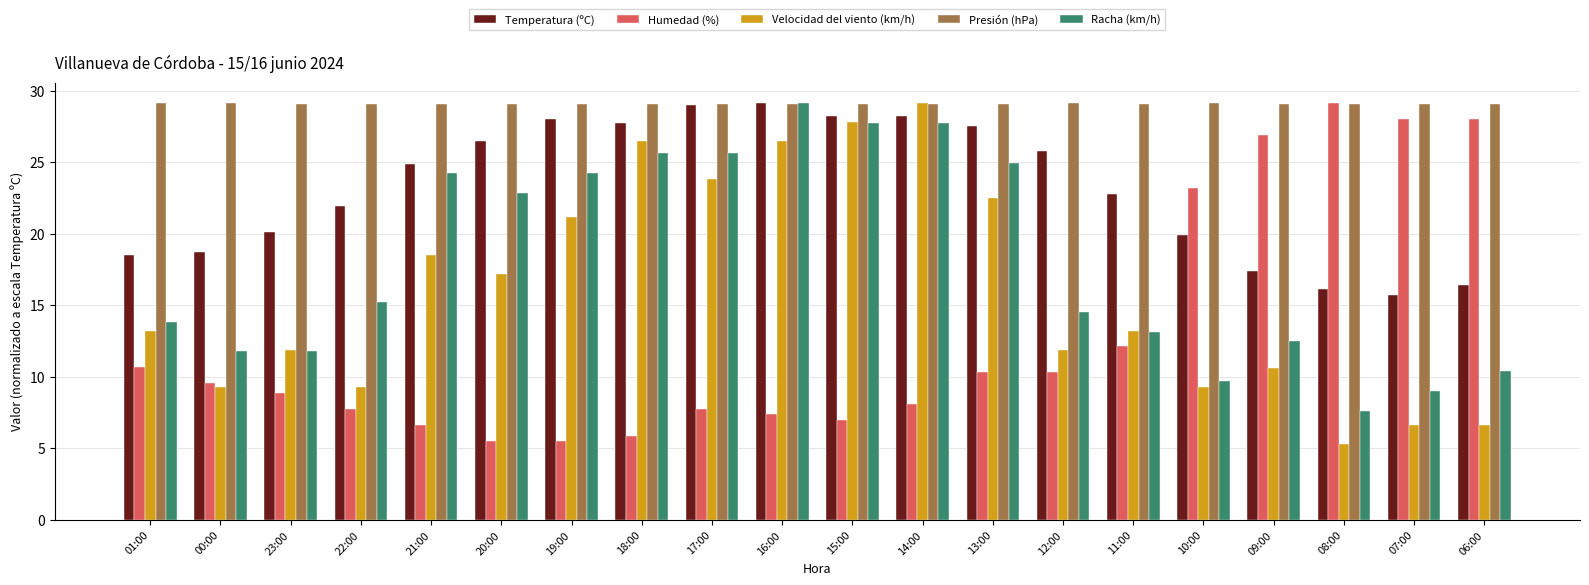

What is the value of the Presión (hPa) bar at the 10th from the left?

29.1